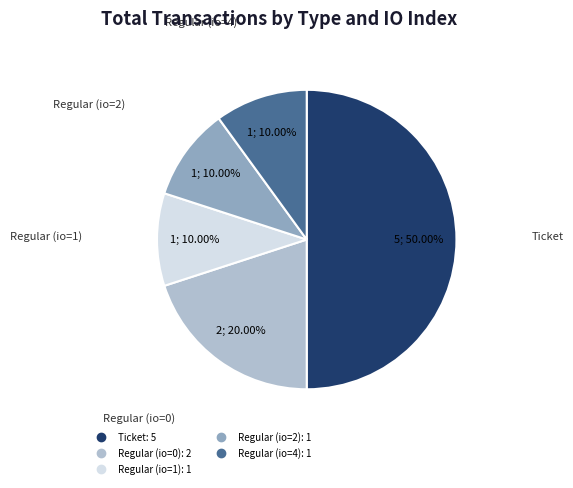

What is the ratio of the value at Ticket to the value at Regular (io=4)?

5.0